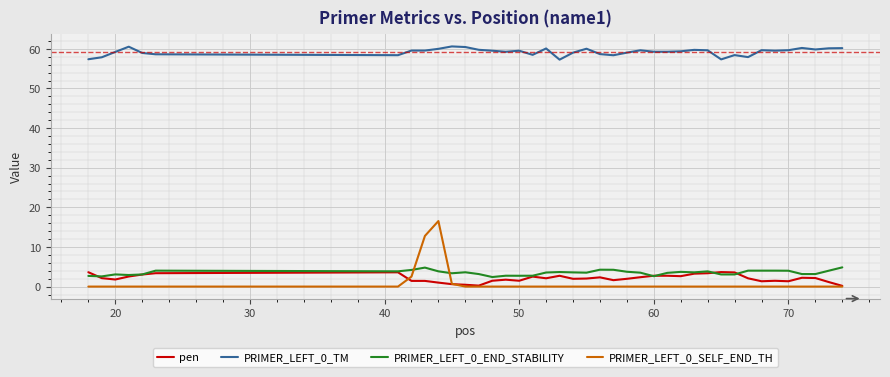

True or false: pen has more than 1 points higher than both neighbors.

True